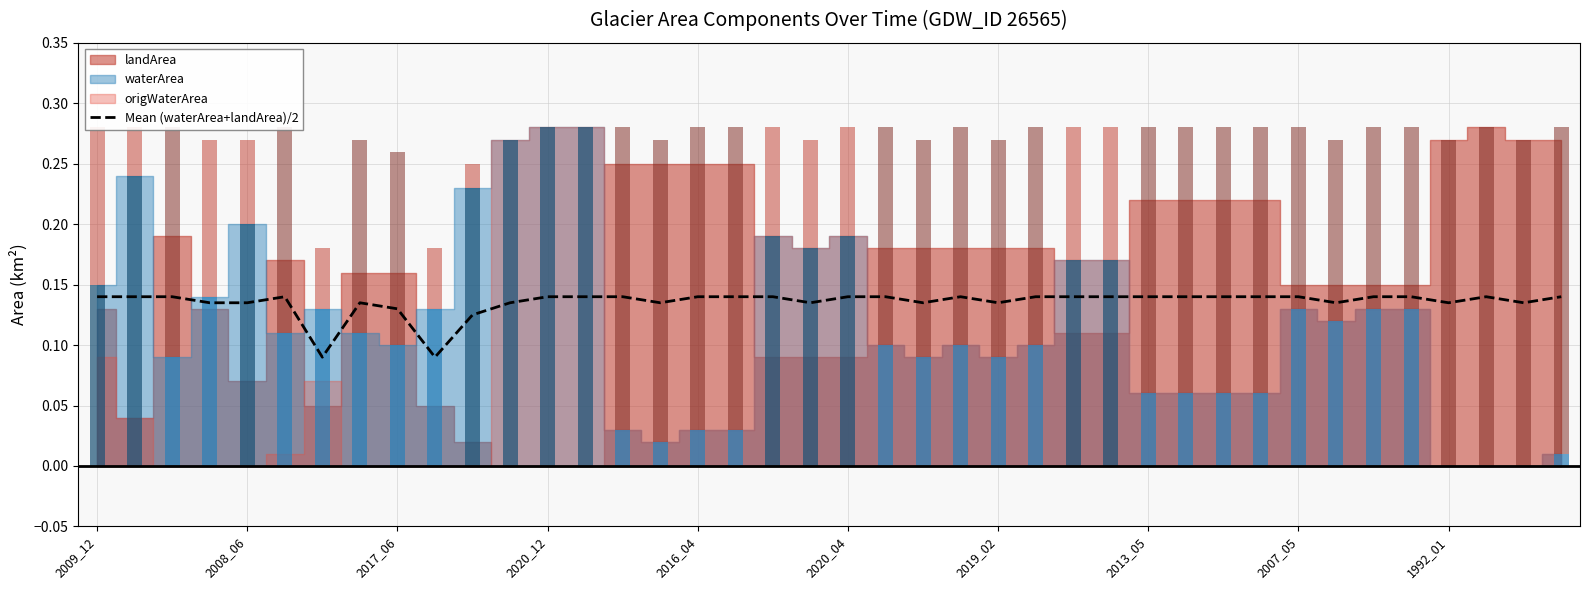

The chart shows a value of 0.1 at 2020_12. True or false?

False